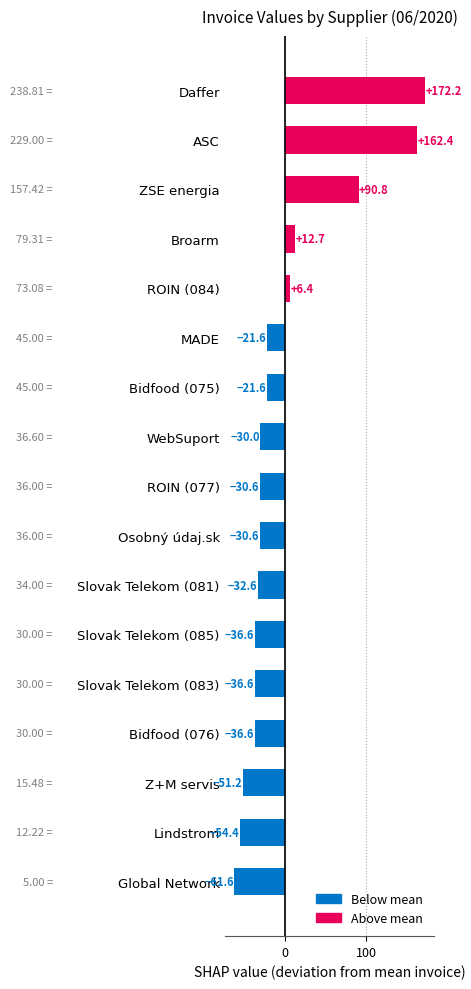

What is the change in value from Lindstrom to ZSE energia?

+145.2